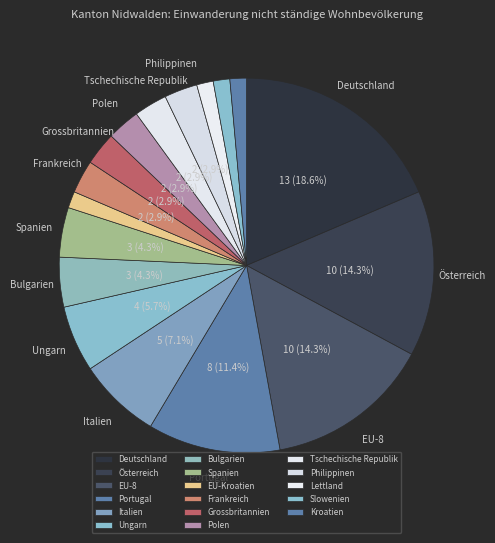

How much of the chart is everything except Philippinen?

97.1%